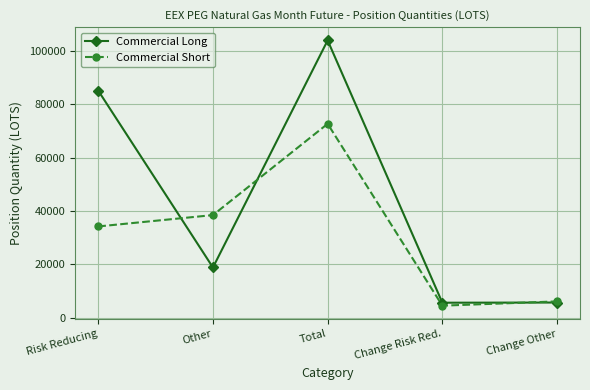

Which series has the largest range (max minus min)?

Commercial Long